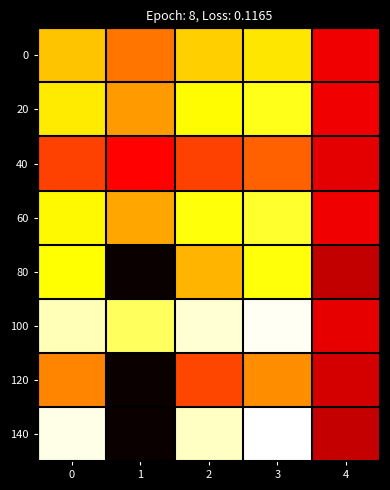

What is the spread (max minus min) of values at 4?

1.2